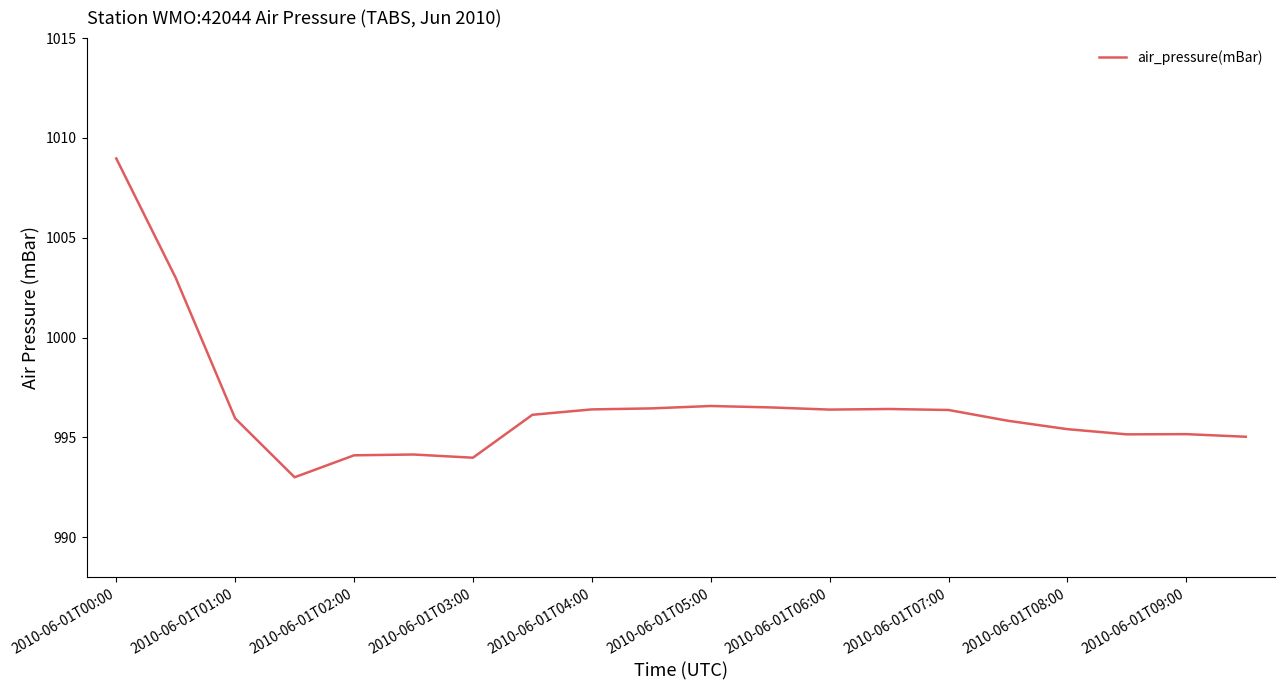

What is the maximum value shown in the chart?

1009.0